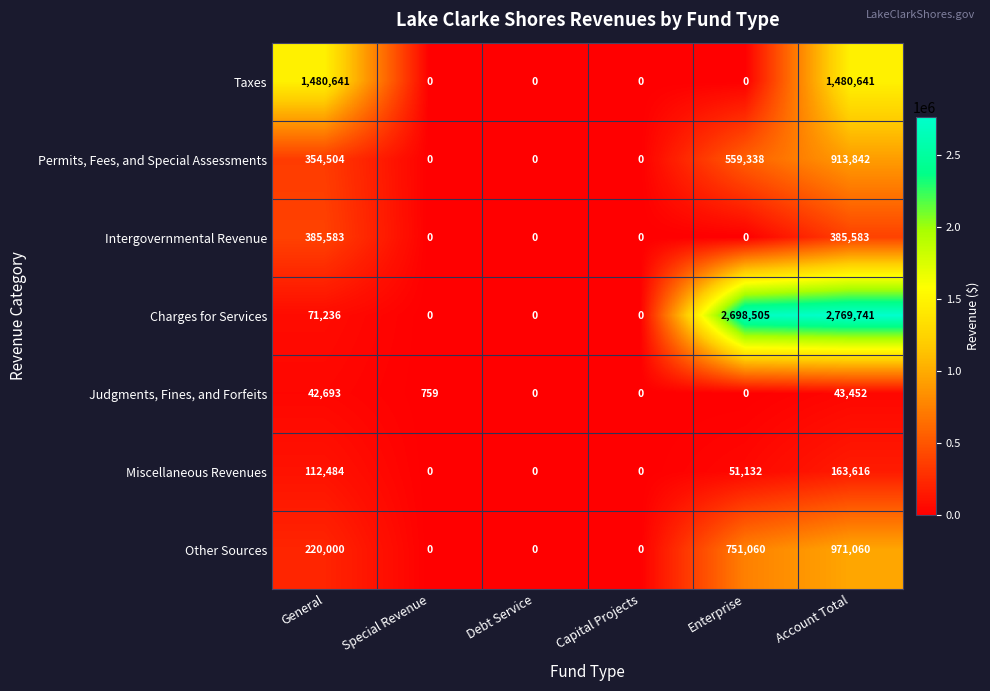

Which series has the largest range (max minus min)?

Charges for Services